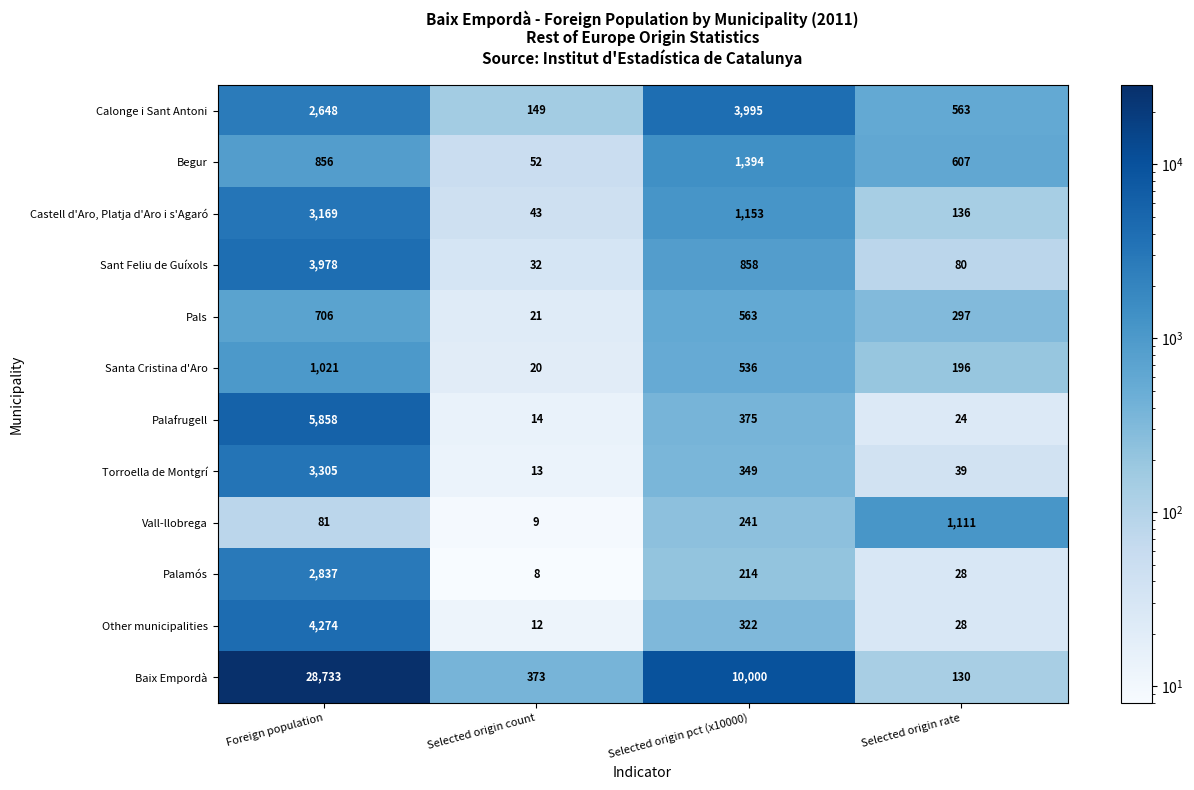

At which category does the chart reach its peak across all series?

Foreign population